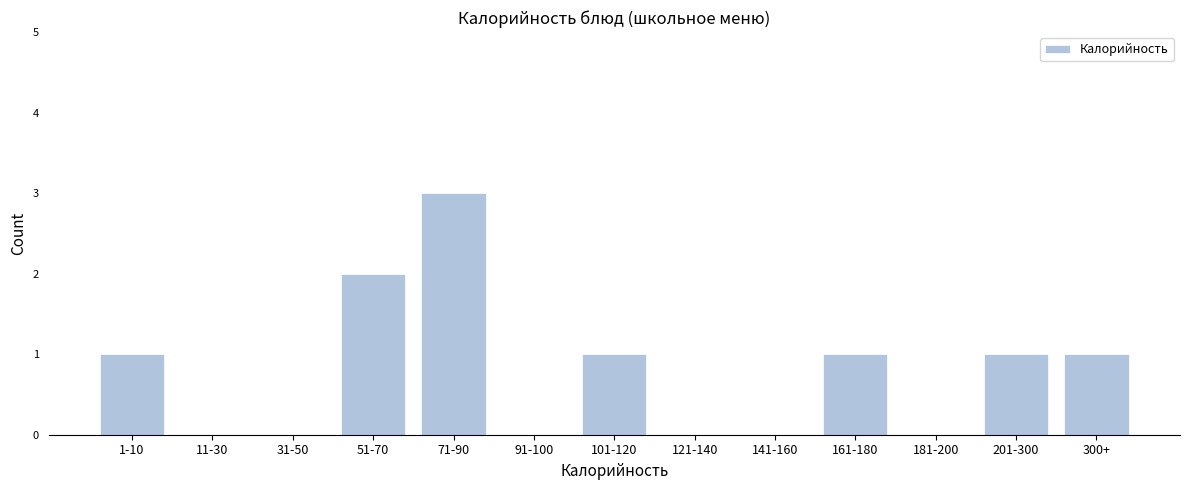

Reading right to left, list all the values displayed in this chart.

300+=1	201-300=1	181-200=0	161-180=1	141-160=0	121-140=0	101-120=1	91-100=0	71-90=3	51-70=2	31-50=0	11-30=0	1-10=1